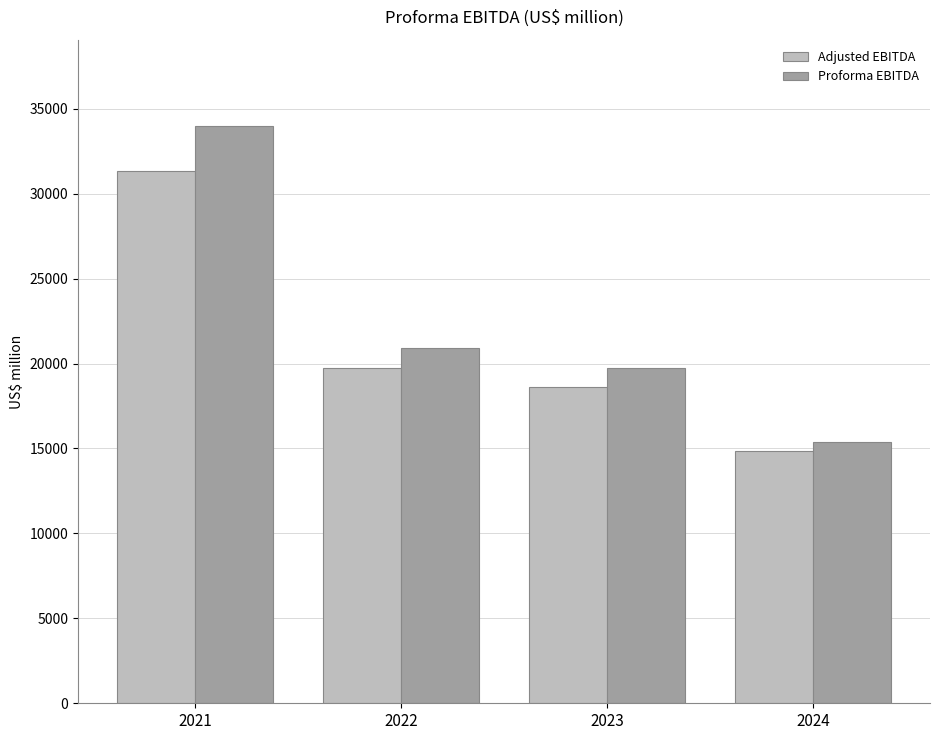

Where is Adjusted EBITDA nearest to the value 23091?

2022